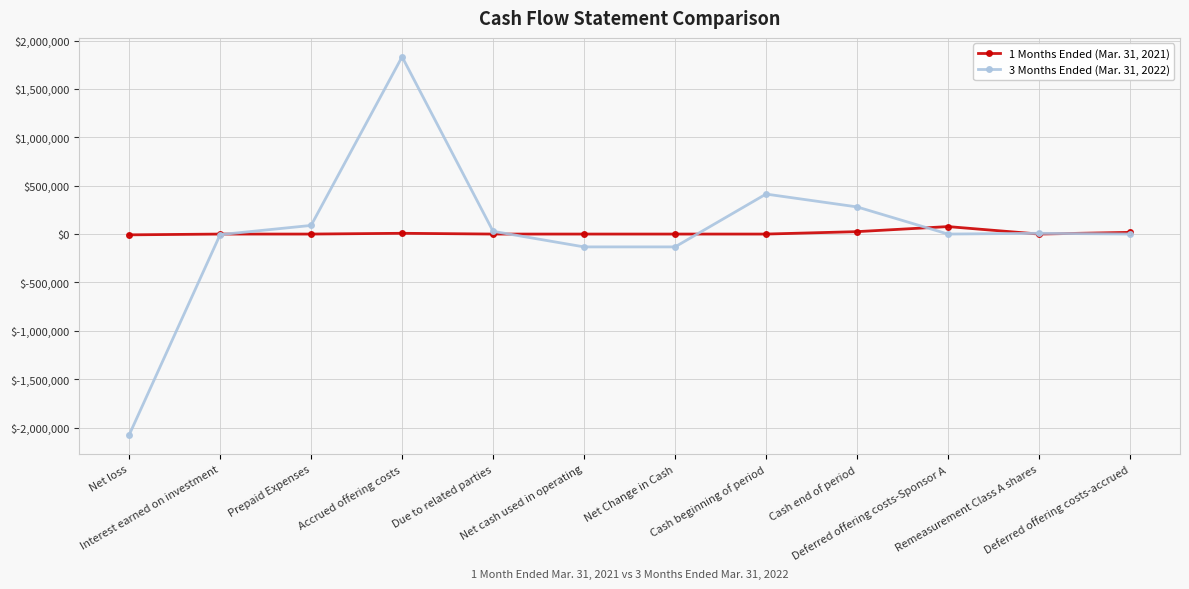

How many categories are shown in the chart?

12